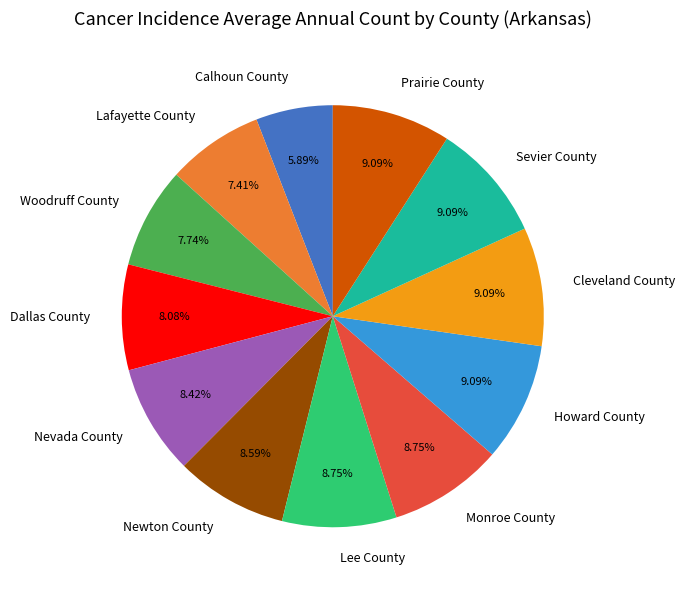

The Sevier County slice represents 9% of the pie. True or false?

True